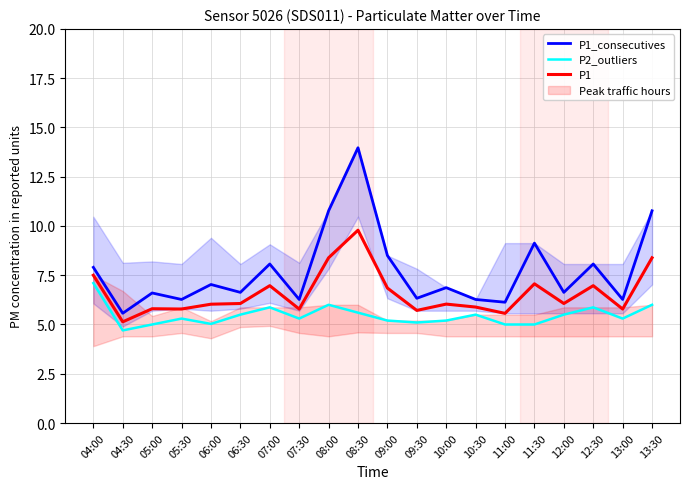

What is the sum of all P1 values?

131.6